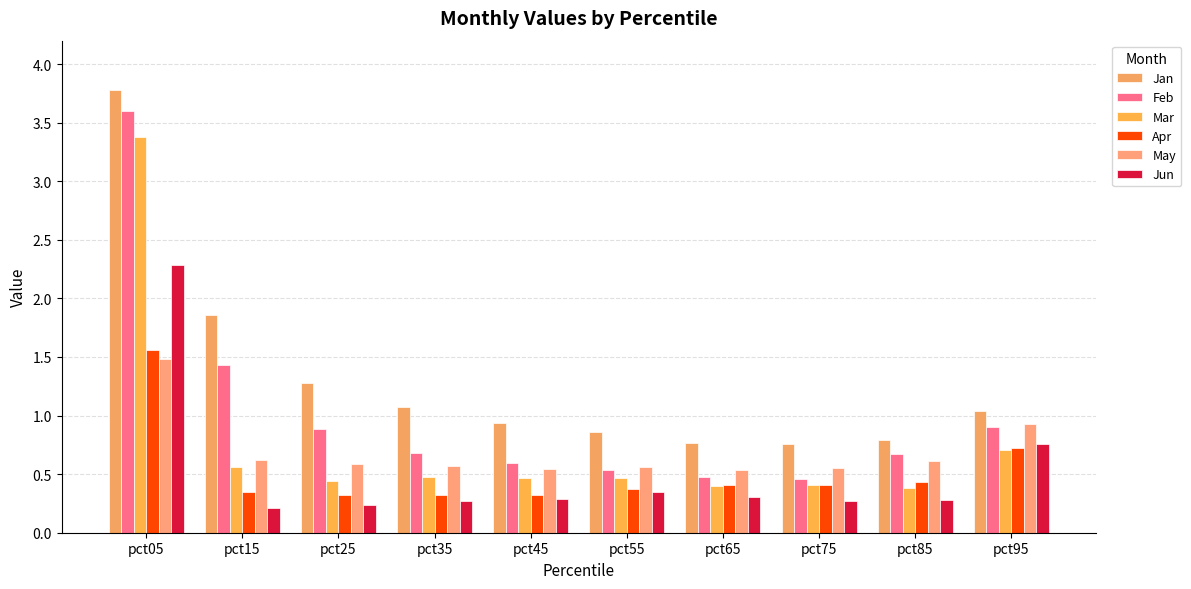

What is the sum of the Jun values at pct55 and pct15?

0.6